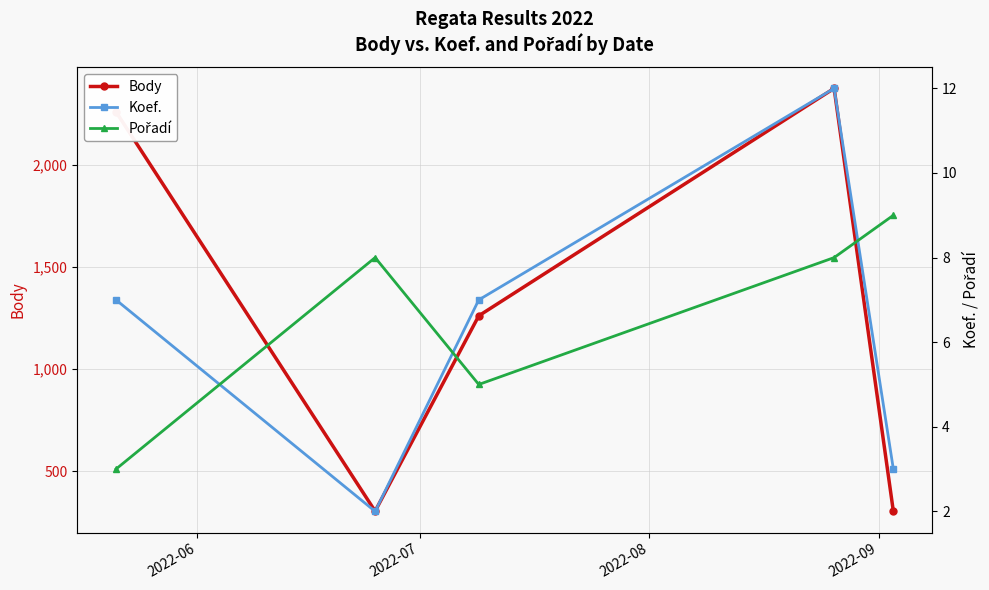

What is the value of the Body point at the 5th from the left?

303